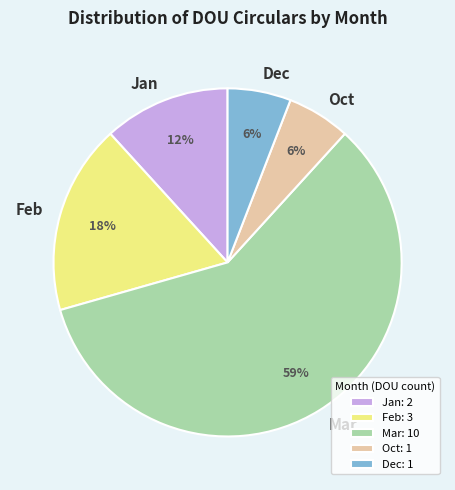

Between Feb and Oct, which is larger?

Feb